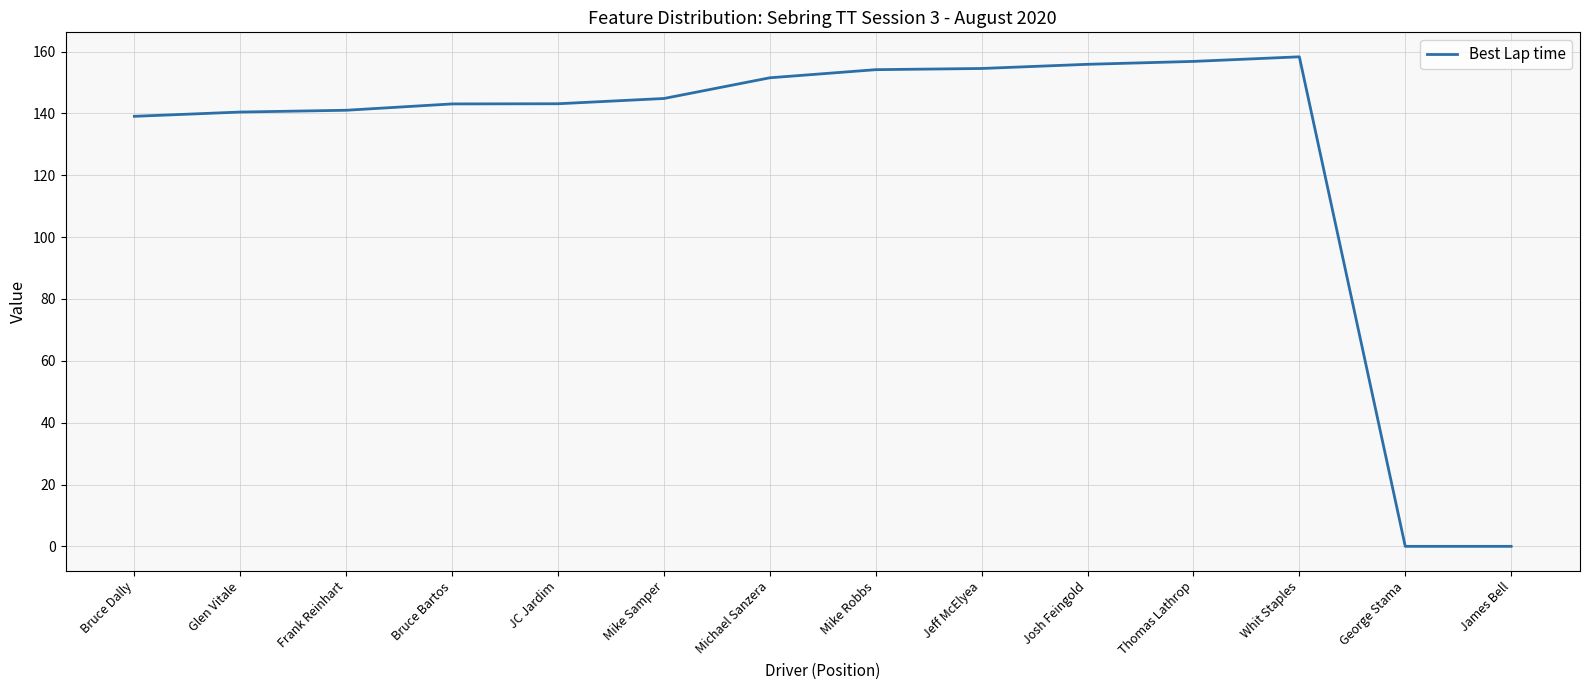

What position from the right is Thomas Lathrop?

4